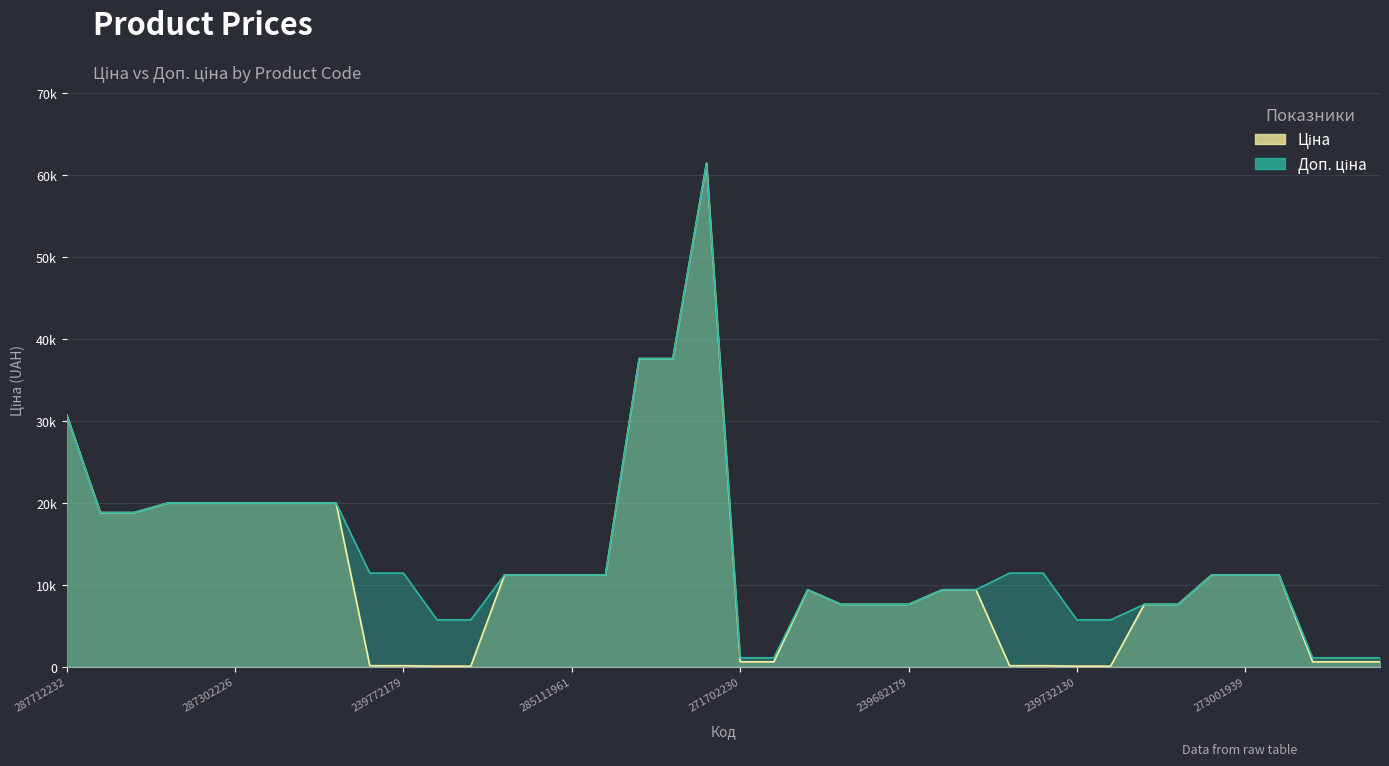

True or false: Ціна has more than 1 interior local peaks.

True